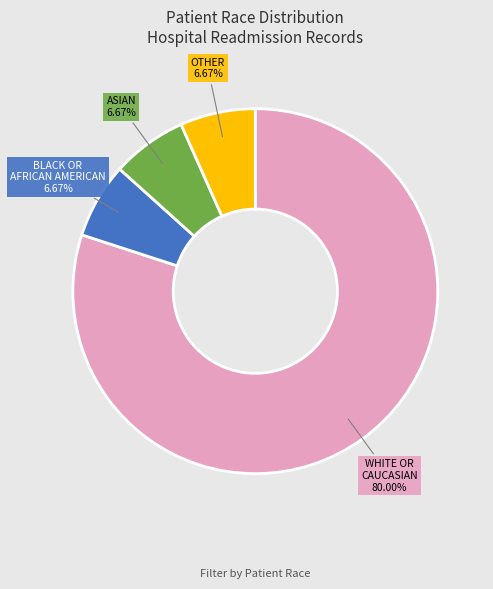

To the nearest percent, what is the average slice percentage?

25%